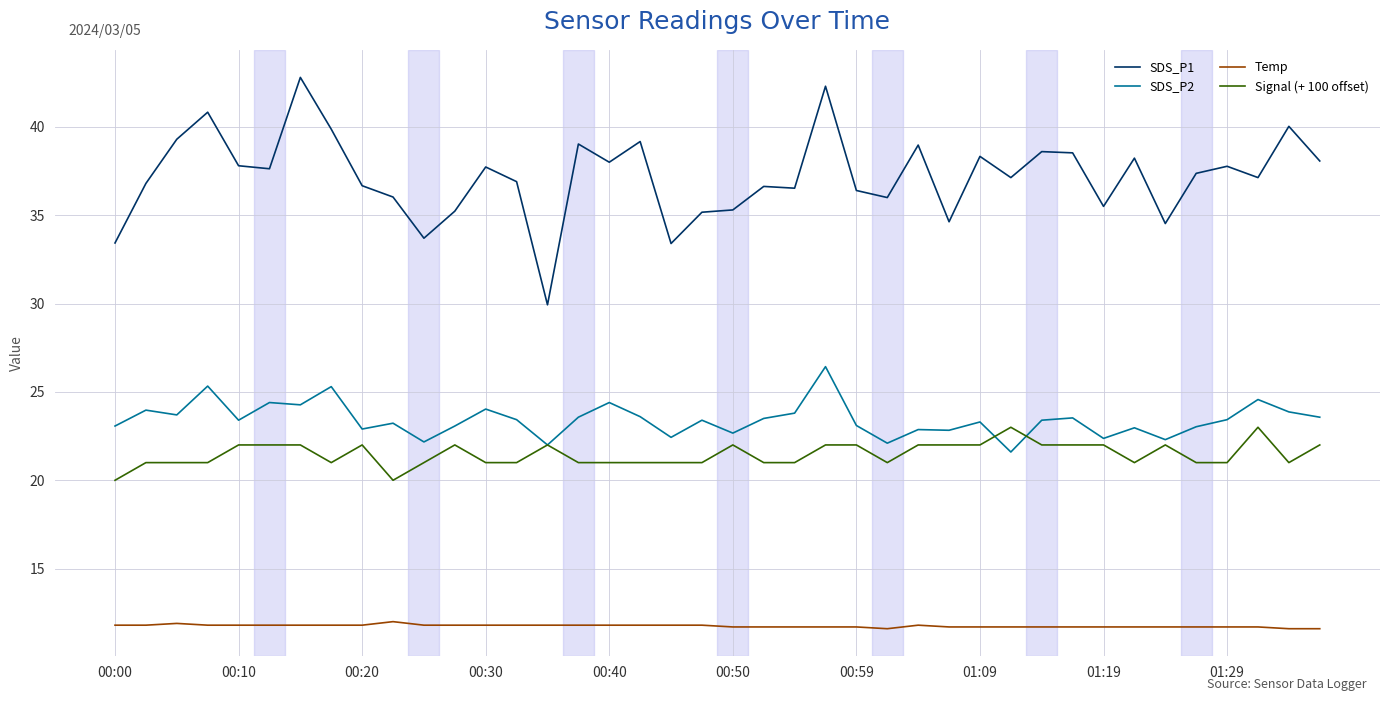

True or false: SDS_P1 and SDS_P2 cross at least once.

False